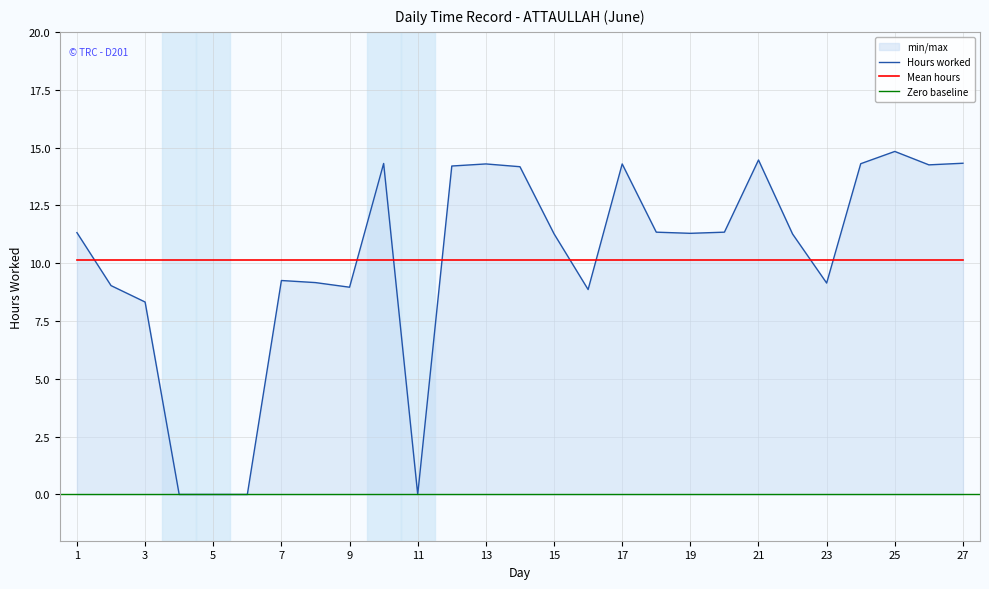

What is the difference between the maximum and second lowest values?

14.8